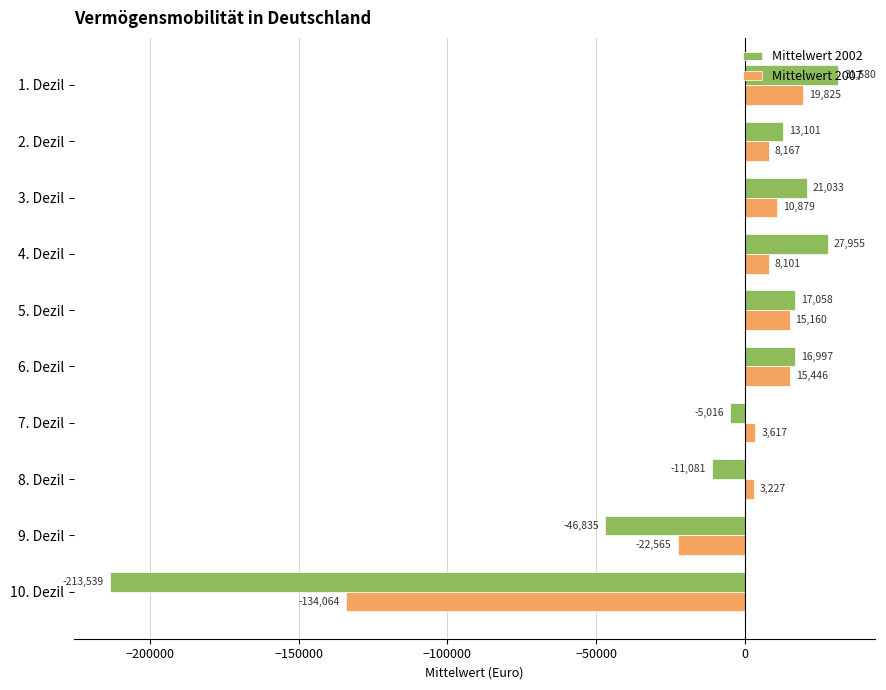

At 2. Dezil, list the series in order from largest to smallest.

Mittelwert 2002, Mittelwert 2007